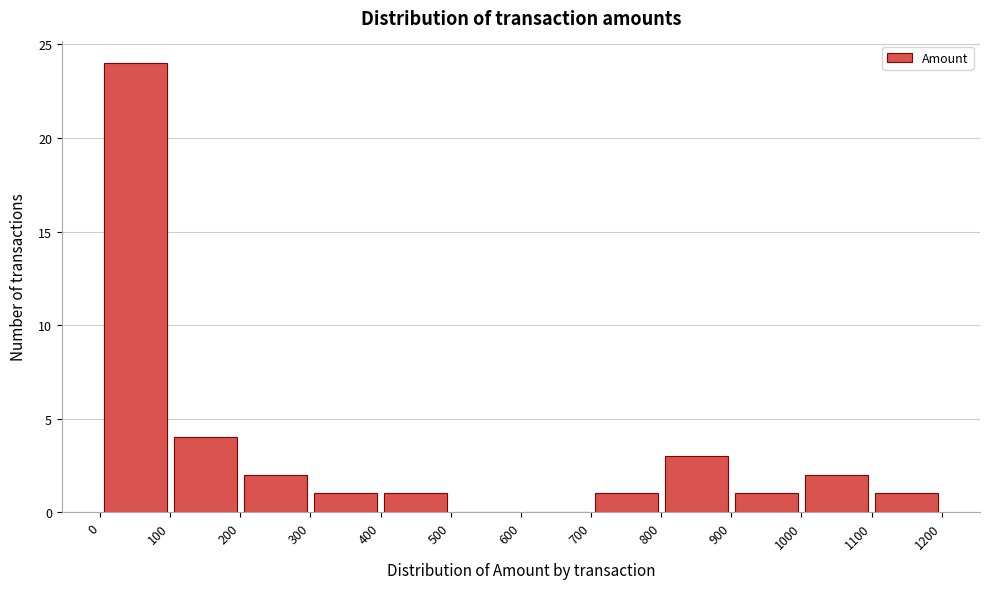

Over which range of the x-axis is the bar tallest?

0 to 100